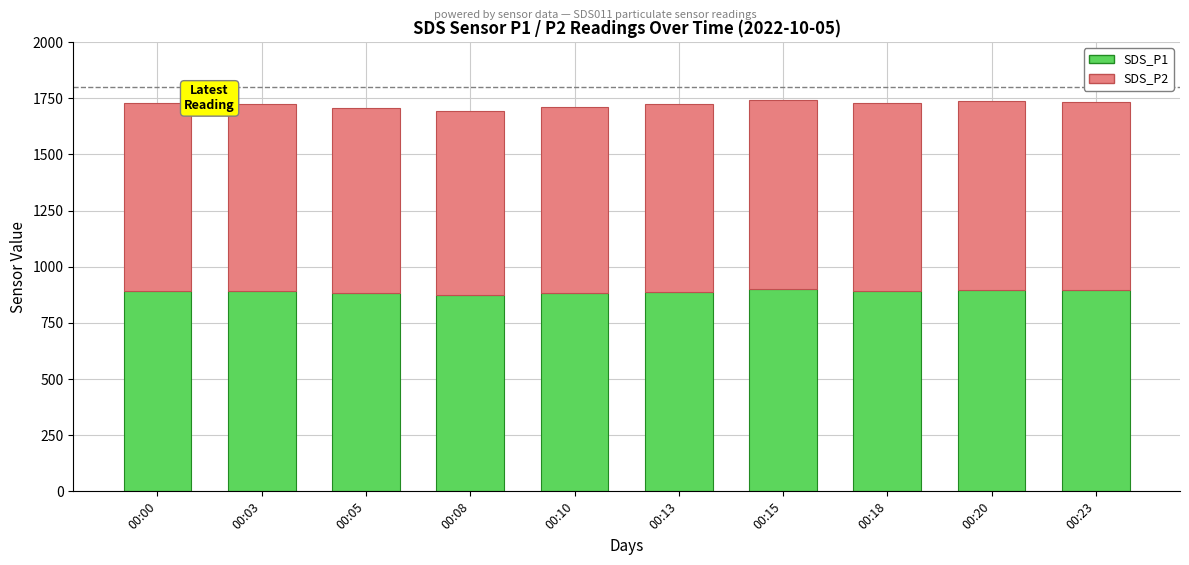

What is the total value across all series at 00:15?

1741.0